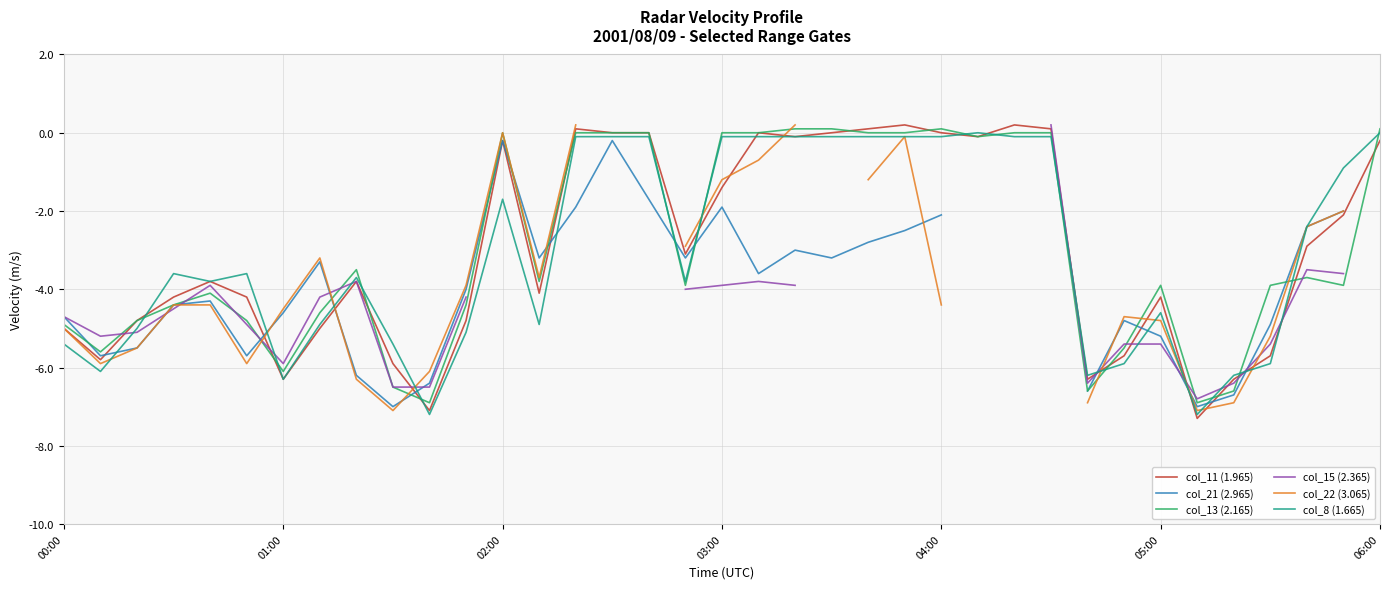

Is it true that col_11 (1.965) equals -0.2 at 02:00?

True